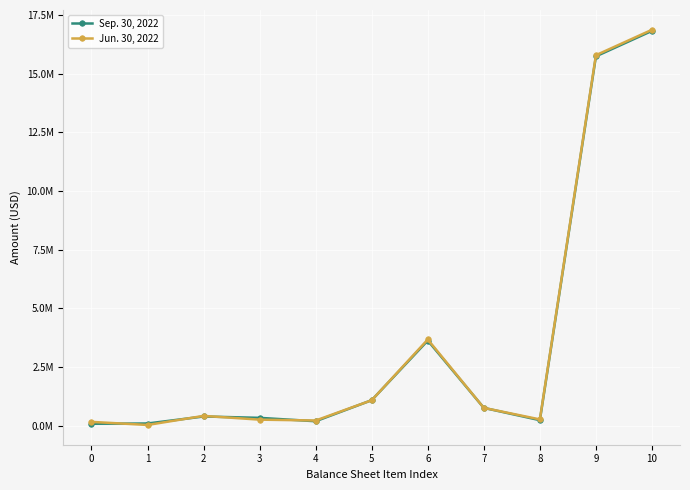

What are all the series names shown in the legend?

Sep. 30, 2022, Jun. 30, 2022